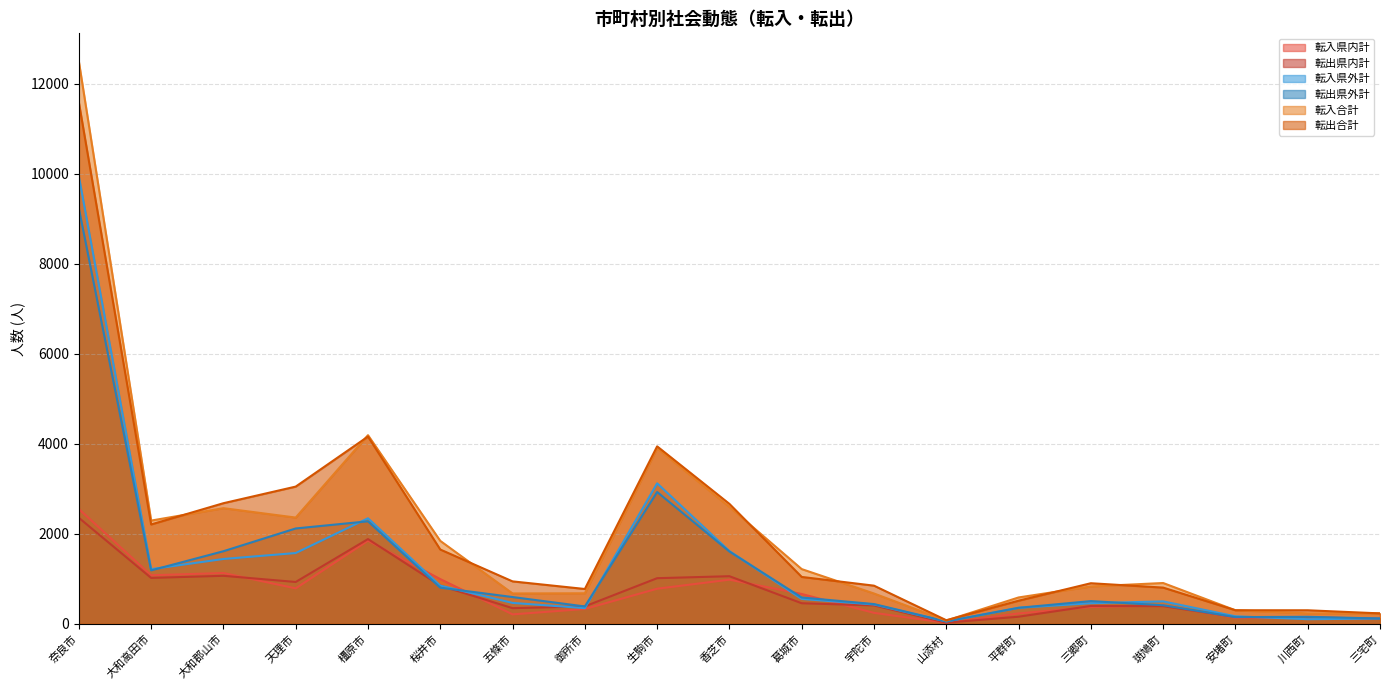

At 三郷町, list the series in order from largest to smallest.

転出合計, 転入合計, 転出県外計, 転入県外計, 転出県内計, 転入県内計